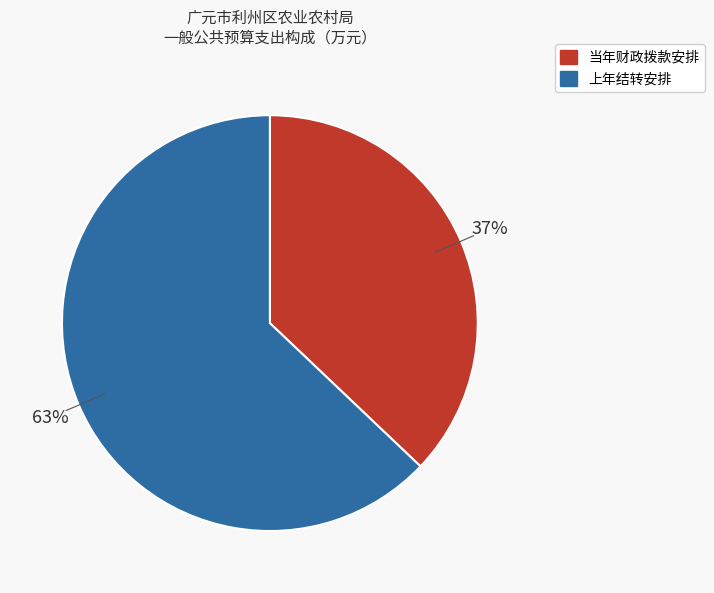

To the nearest percent, what portion does 当年财政拨款安排 represent?

37%